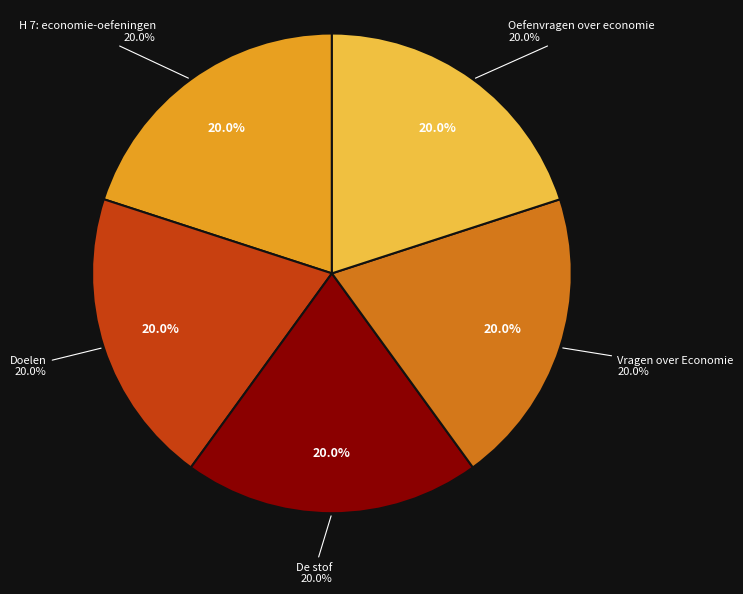

Which slice is the largest?

Oefenvragen over economie